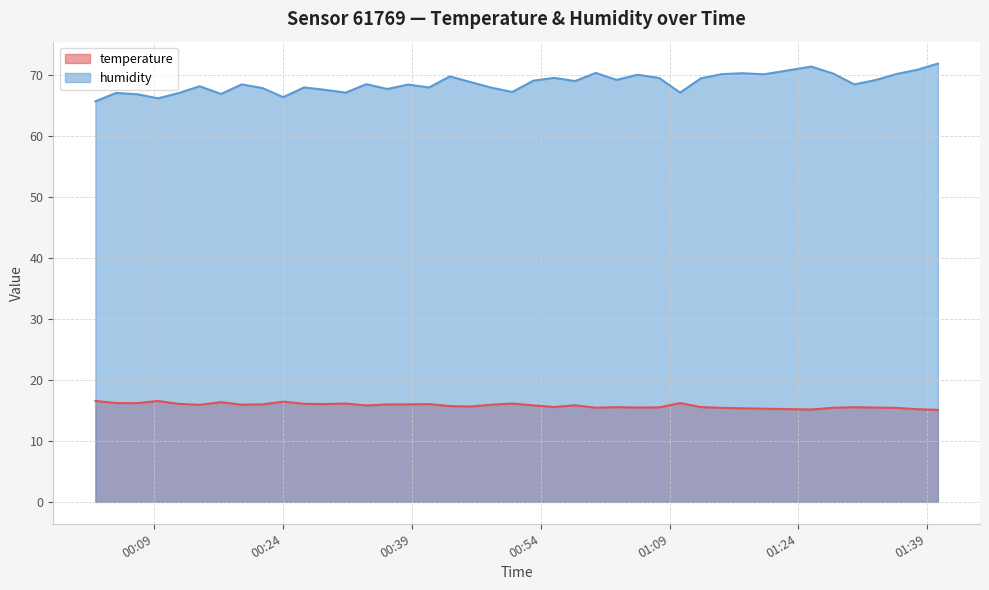

Reading left to right, extract all data points from this chart.

temperature: 16.5	16.2	16.2	16.5	16.1	15.9	16.3	15.9	16.0	16.4	16.1	16.0	16.1	15.8	16.0	16.0	16.0	15.7	15.6	15.9	16.1	15.8	15.5	15.8	15.4	15.5	15.4	15.5	16.2	15.5	15.4	15.3	15.3	15.1	15.4	15.5	15.4	15.4	15.2	15.1
humidity: 65.6	67.0	66.8	66.1	67.0	68.1	66.8	68.4	67.8	66.3	67.9	67.5	67.0	68.4	67.7	68.4	67.9	69.7	68.8	67.9	67.2	69.0	69.5	68.9	70.3	69.1	70.0	69.5	67.0	69.4	70.1	70.2	70.0	71.3	70.2	68.4	69.1	70.1	70.8	71.8